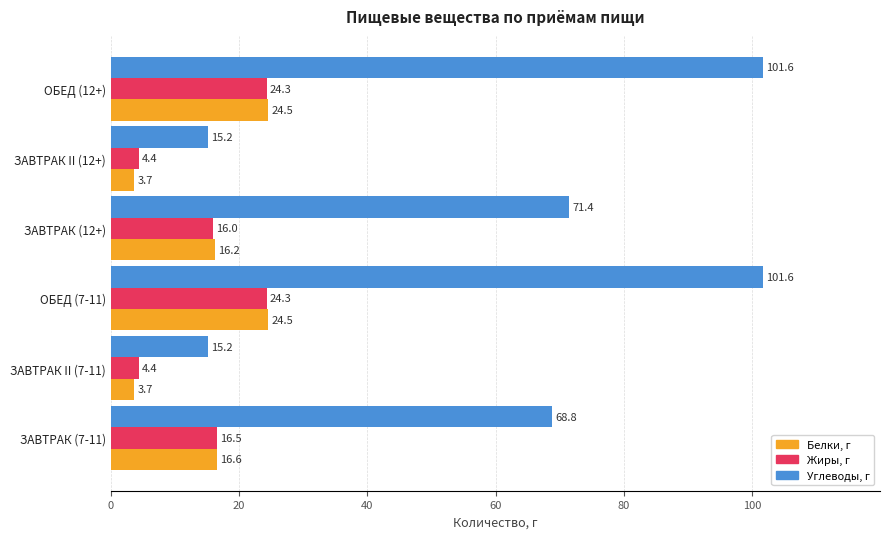

Is it true that Жиры, г equals 4.4 at ЗАВТРАК II (7-11)?

True